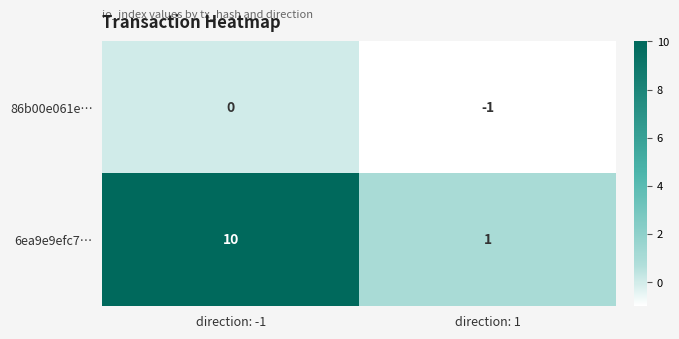

Which series changed the most between direction: -1 and direction: 1?

6ea9e9efc7…